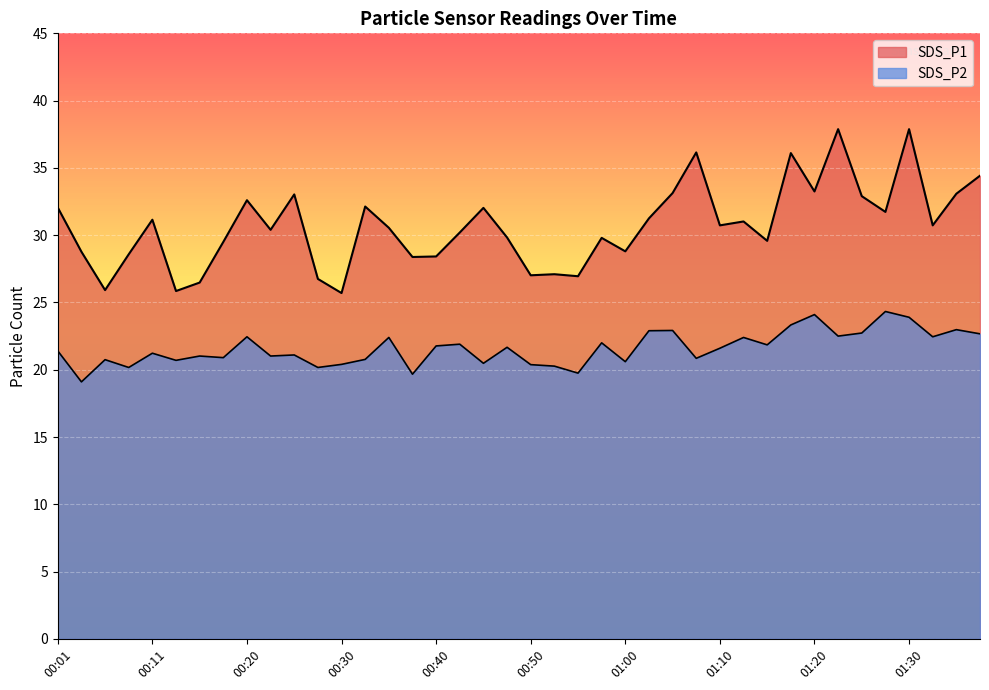

Reading left to right, list all the values displayed in this chart.

SDS_P1: 00:01=32.0	00:03=28.8	00:06=25.9	00:08=28.6	00:11=31.1	00:13=25.9	00:15=26.5	00:18=29.5	00:20=32.6	00:23=30.4	00:25=33.0	00:28=26.8	00:30=25.7	00:33=32.1	00:35=30.6	00:38=28.4	00:40=28.4	00:43=30.2	00:45=32.0	00:48=29.8	00:50=27.0	00:53=27.1	00:55=26.9	00:58=29.8	01:00=28.8	01:03=31.2	01:05=33.1	01:07=36.1	01:10=30.7	01:13=31.0	01:15=29.6	01:17=36.1	01:20=33.2	01:22=37.9	01:25=32.9	01:27=31.7	01:30=37.9	01:33=30.7	01:35=33.1	01:38=34.4
SDS_P2: 00:01=21.4	00:03=19.1	00:06=20.8	00:08=20.2	00:11=21.2	00:13=20.7	00:15=21.0	00:18=20.9	00:20=22.4	00:23=21.0	00:25=21.1	00:28=20.2	00:30=20.4	00:33=20.8	00:35=22.4	00:38=19.7	00:40=21.8	00:43=21.9	00:45=20.5	00:48=21.7	00:50=20.4	00:53=20.3	00:55=19.8	00:58=22.0	01:00=20.6	01:03=22.9	01:05=22.9	01:07=20.9	01:10=21.6	01:13=22.4	01:15=21.9	01:17=23.3	01:20=24.1	01:22=22.5	01:25=22.7	01:27=24.3	01:30=23.9	01:33=22.4	01:35=23.0	01:38=22.7